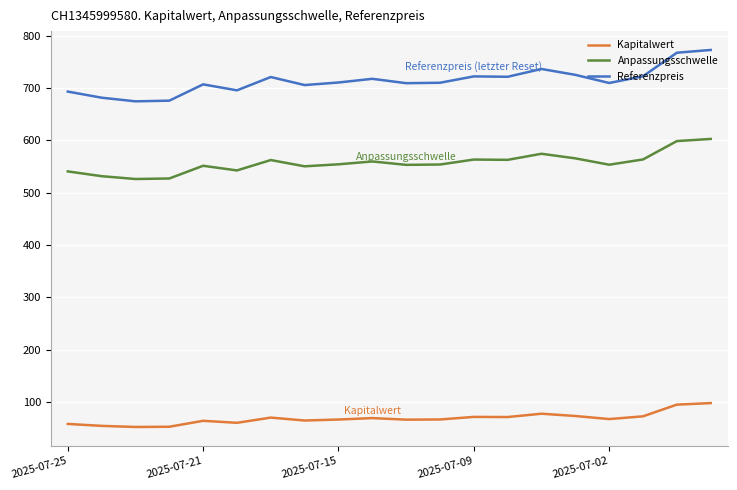

Is this an area chart (filled region under the line)?

No